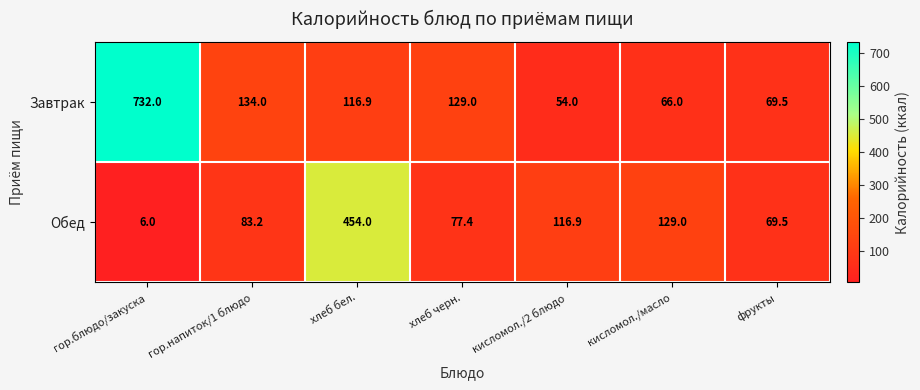

Is it true that Обед equals 161.0 at кисломол./2 блюдо?

False